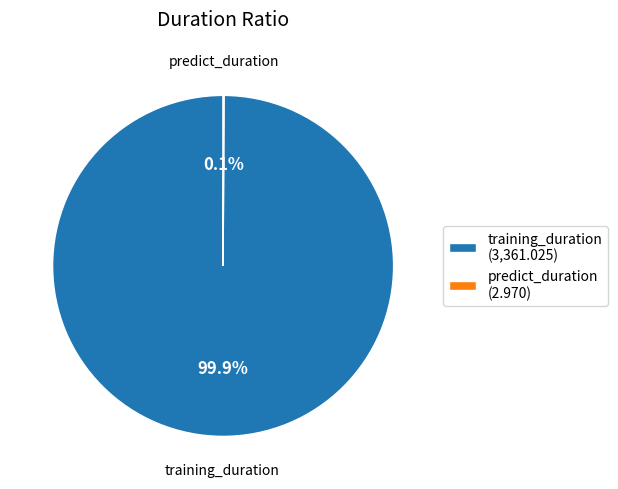

To the nearest percent, what portion does training_duration represent?

100%